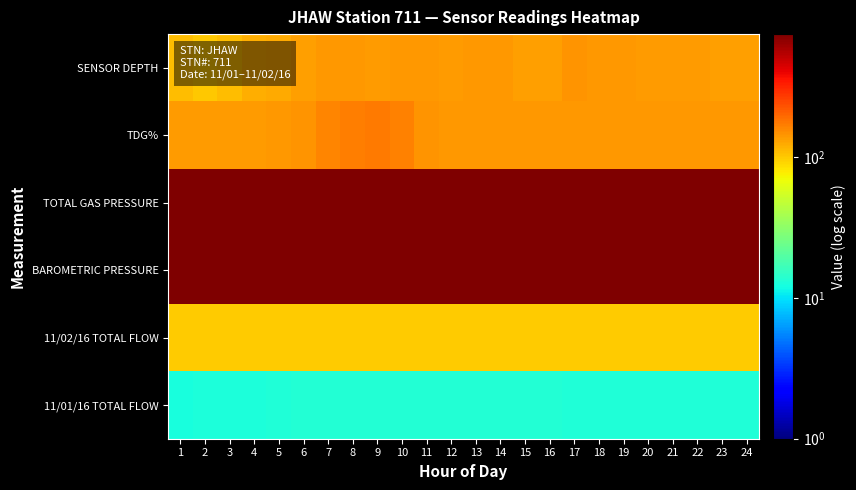

Reading right to left, what are all the values shown in this chart?

SENSOR DEPTH: 24=134.5	23=135.6	22=137.4	21=137.0	20=139.3	19=140.1	18=140.7	17=143.7	16=135.7	15=135.4	14=142.5	13=140.3	12=138.4	11=140.5	10=140.4	9=139.4	8=141.6	7=140.6	6=133.6	5=123.0	4=121.0	3=109.6	2=101.3	1=110.5
TDG%: 24=140.0	23=140.0	22=140.0	21=140.0	20=140.0	19=140.0	18=140.0	17=140.0	16=140.0	15=140.0	14=140.0	13=140.0	12=141.2	11=145.9	10=164.3	9=174.5	8=169.2	7=161.2	6=144.7	5=140.3	4=138.3	3=138.2	2=138.1	1=139.1
TOTAL GAS PRESSURE: 24=743.0	23=744.0	22=745.0	21=746.0	20=746.0	19=748.0	18=749.0	17=750.0	16=745.0	15=744.0	14=743.0	13=743.0	12=743.0	11=742.0	10=742.0	9=742.0	8=742.0	7=742.0	6=742.0	5=742.0	4=742.0	3=742.0	2=742.0	1=742.0
BAROMETRIC PRESSURE: 24=743.0	23=744.0	22=745.0	21=746.0	20=746.0	19=748.0	18=749.0	17=750.0	16=745.0	15=744.0	14=743.0	13=743.0	12=743.0	11=742.0	10=742.0	9=742.0	8=742.0	7=742.0	6=742.0	5=742.0	4=742.0	3=742.0	2=742.0	1=742.0
11/02/16 TOTAL FLOW: 24=97.8	23=97.9	22=98.0	21=98.2	20=98.3	19=98.6	18=98.8	17=99.1	16=98.4	15=98.3	14=98.2	13=98.2	12=98.2	11=98.0	10=98.0	9=98.0	8=98.1	7=98.1	6=98.3	5=98.3	4=98.4	3=98.4	2=98.4	1=98.5
11/01/16 TOTAL FLOW: 24=13.2	23=13.0	22=13.1	21=13.1	20=13.0	19=13.1	18=13.1	17=13.2	16=13.3	15=13.3	14=13.4	13=13.4	12=13.5	11=13.5	10=13.5	9=13.5	8=13.5	7=13.5	6=13.3	5=13.0	4=12.9	3=12.8	2=12.8	1=12.6